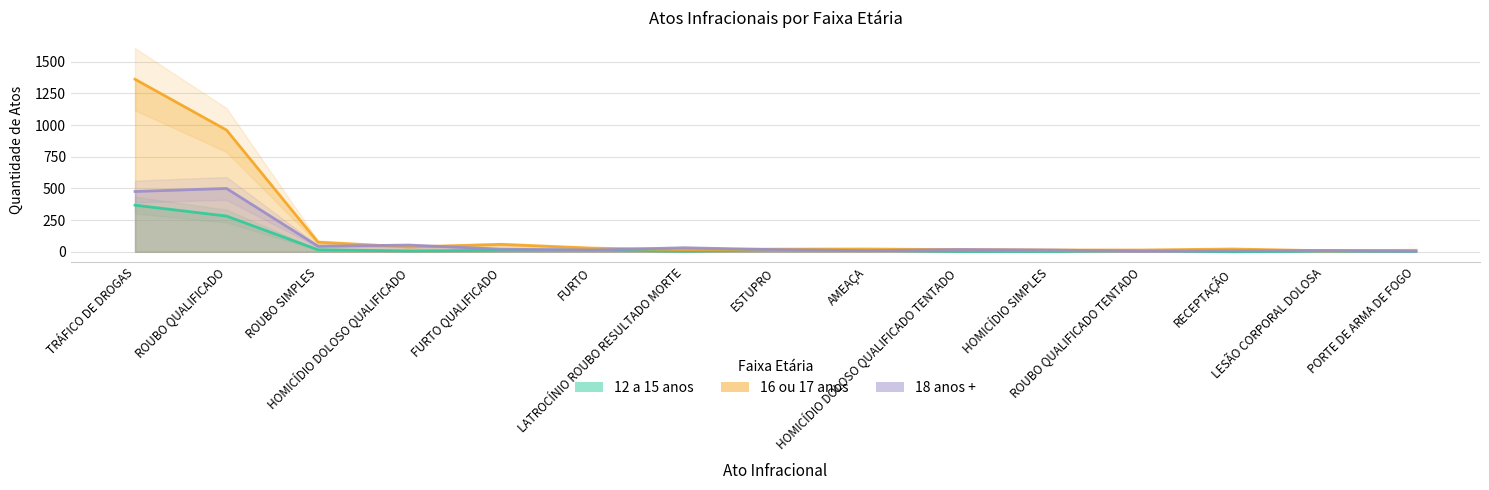

What is the sum of all 16 ou 17 anos values?

2672